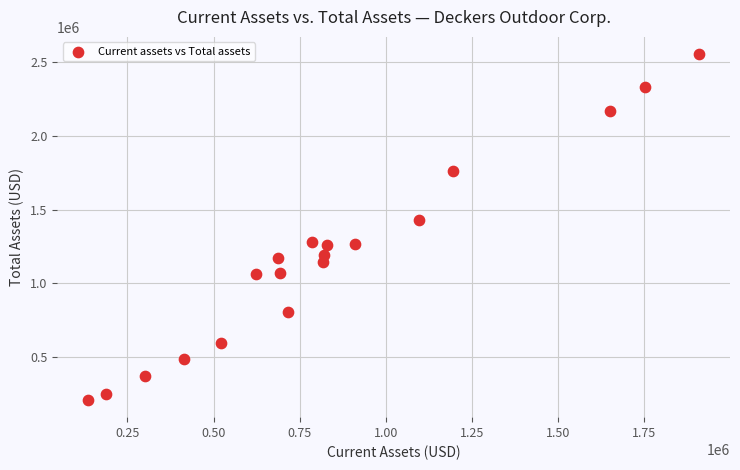

What Y value in the scatter plot is closest to 1382914?

1427206